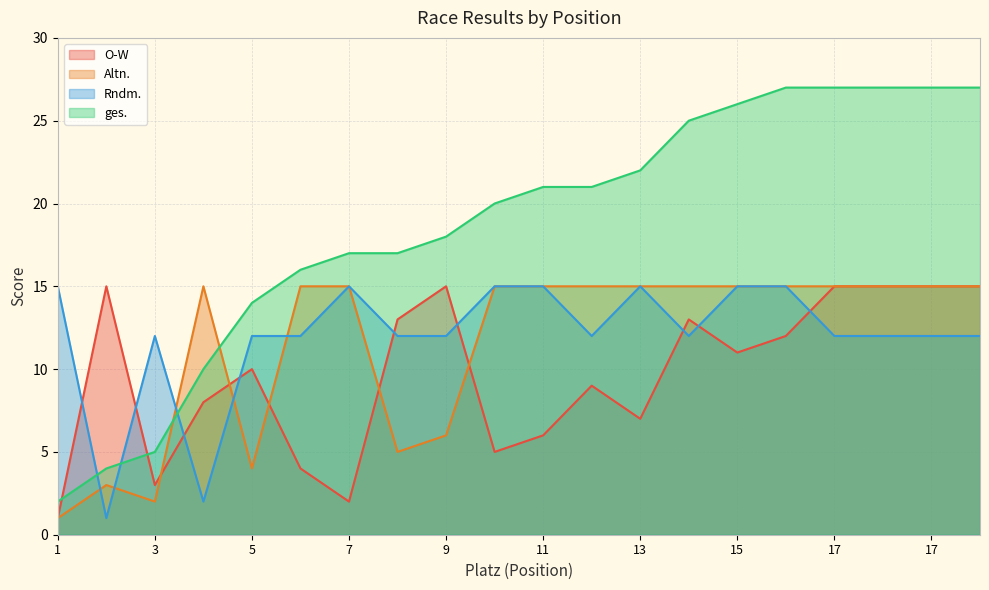

After their last crossing, which series has the higher values: Altn. or O-W?

Altn.